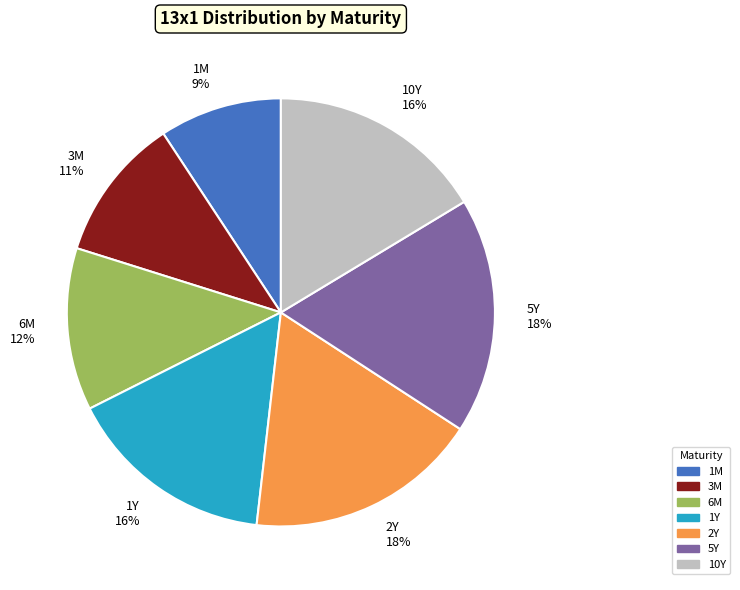

What is the ratio of the value at 2Y 18% to the value at 5Y 18%?

1.0